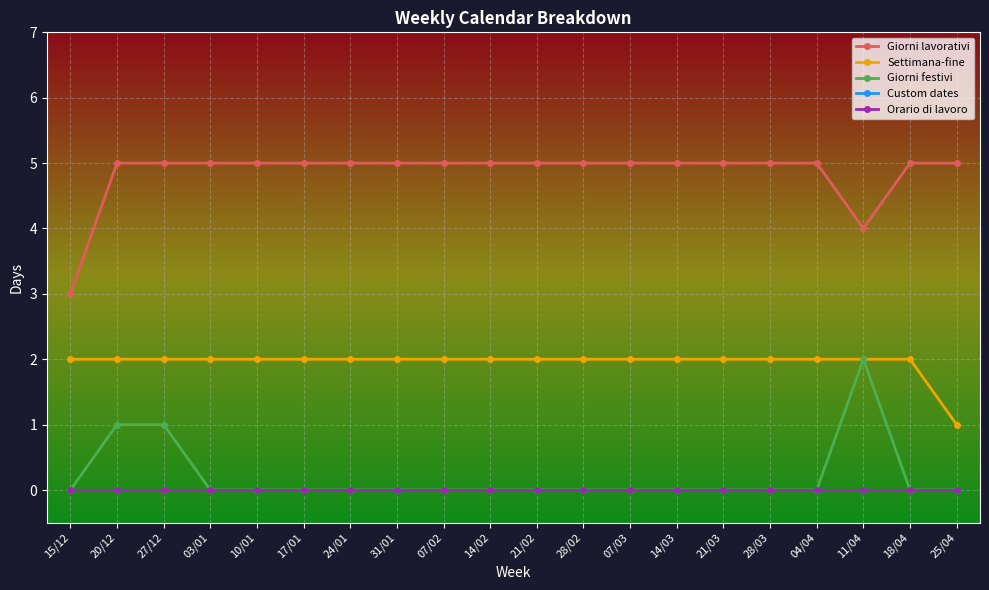

Is this an area chart (filled region under the line)?

No